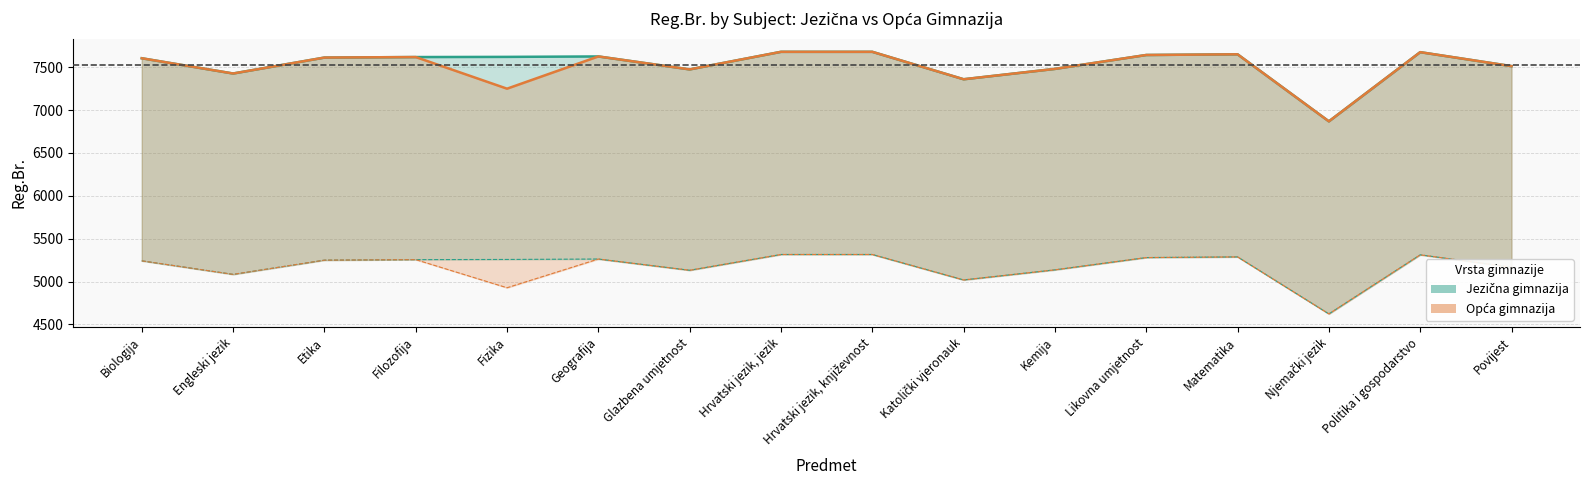

What is the average value of the Jezična gimnazija series?

7534